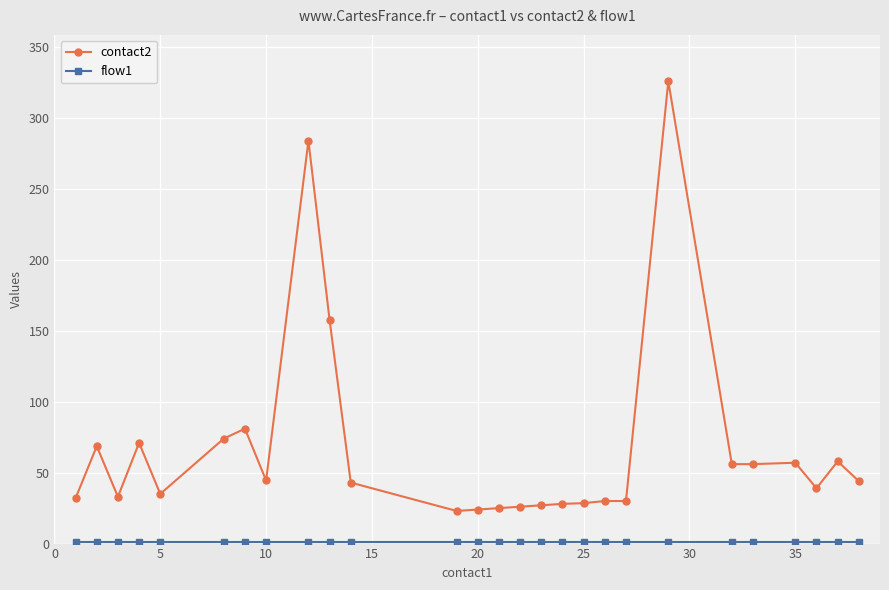

What is the minimum value for contact2?

23.0